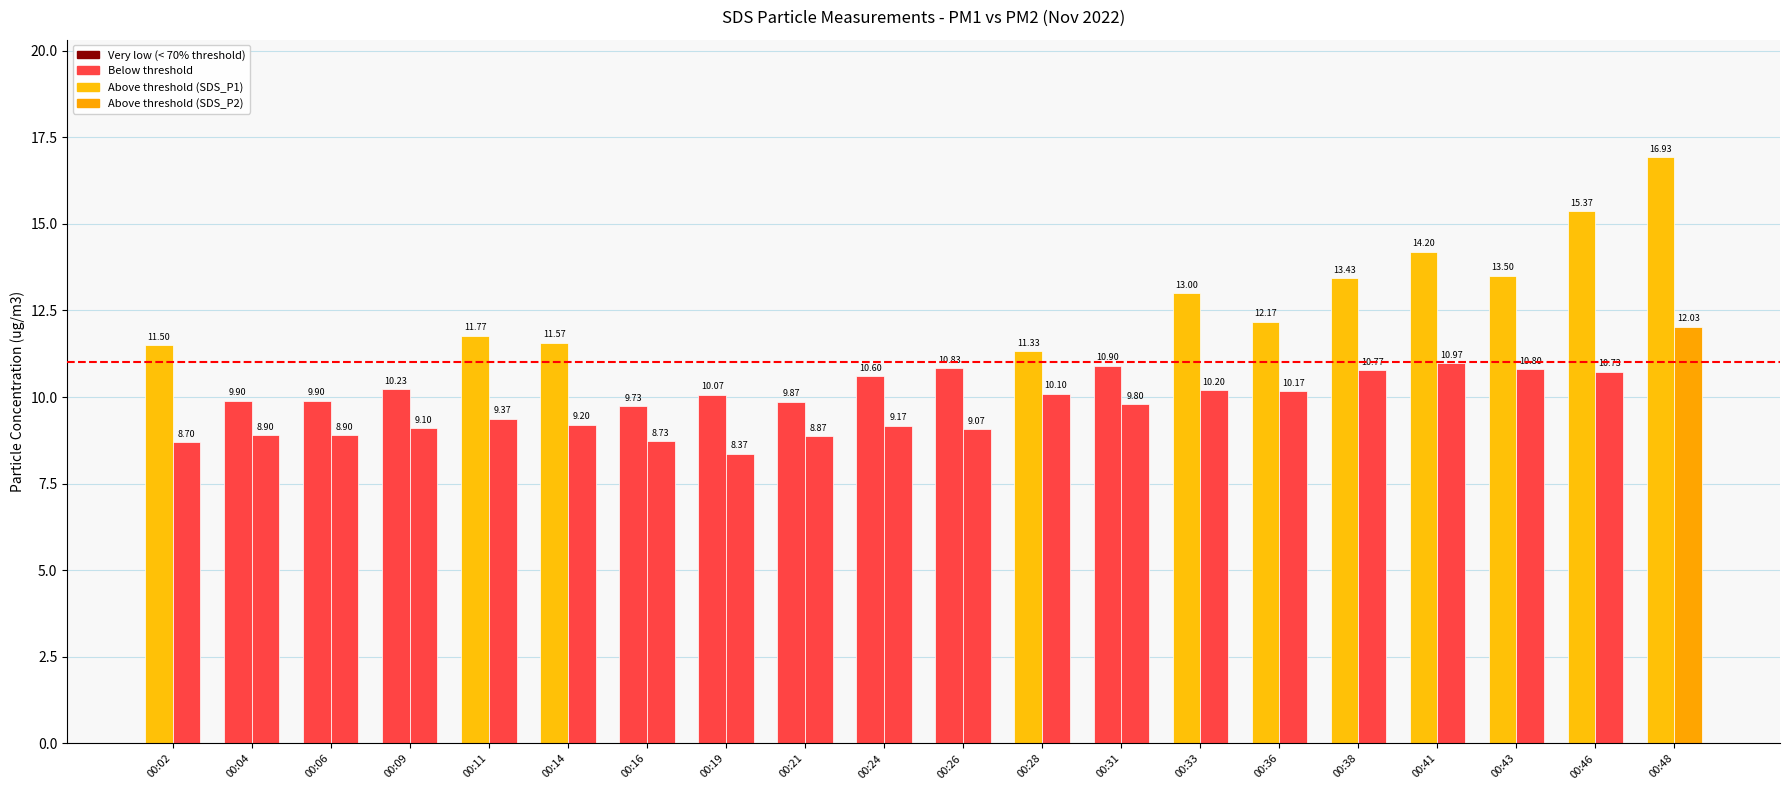

How many data points does each series have?

20